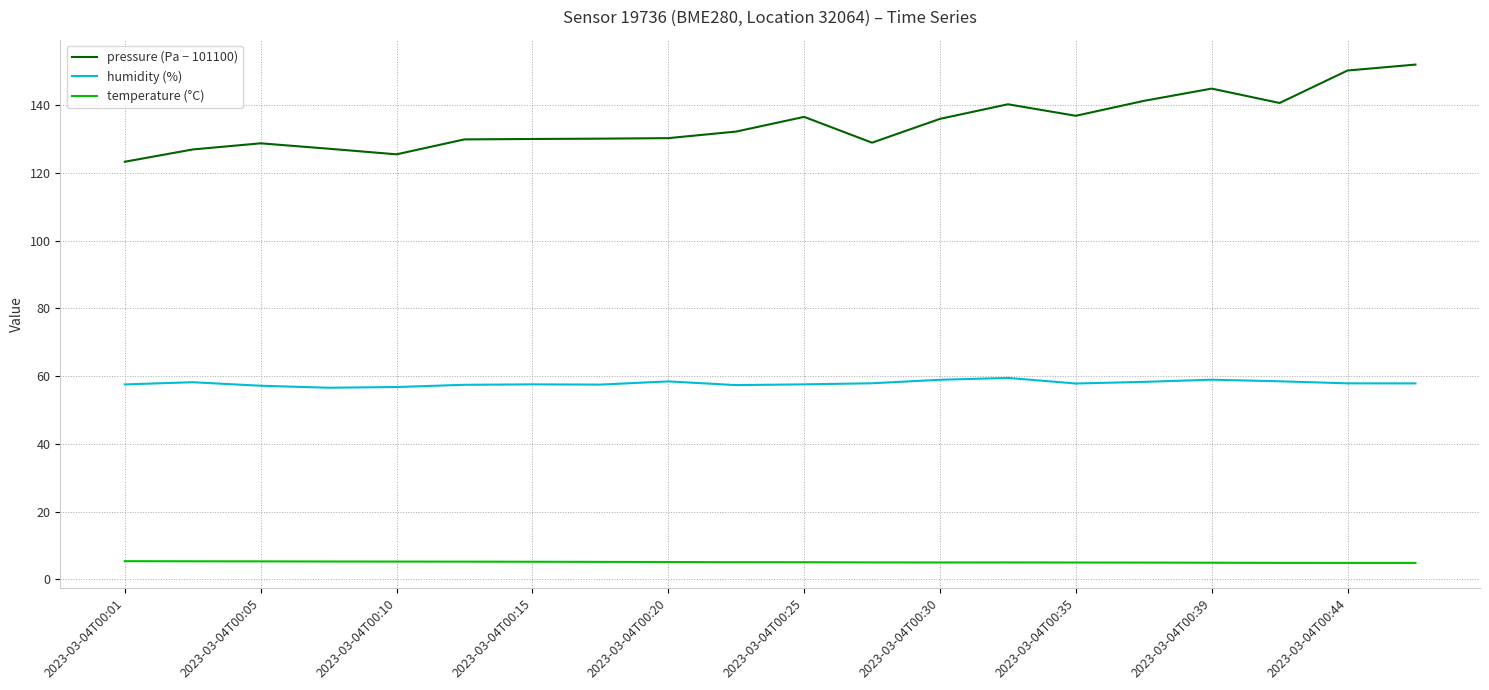

What are all the series names shown in the legend?

pressure (Pa − 101100), humidity (%), temperature (°C)